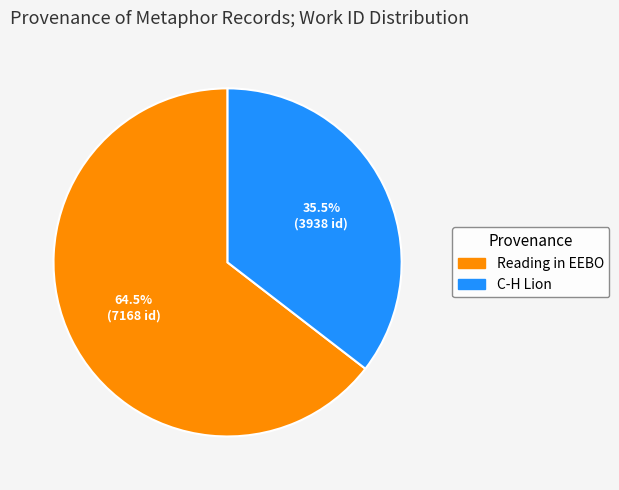

Which has a higher value, C-H Lion or Reading in EEBO?

Reading in EEBO